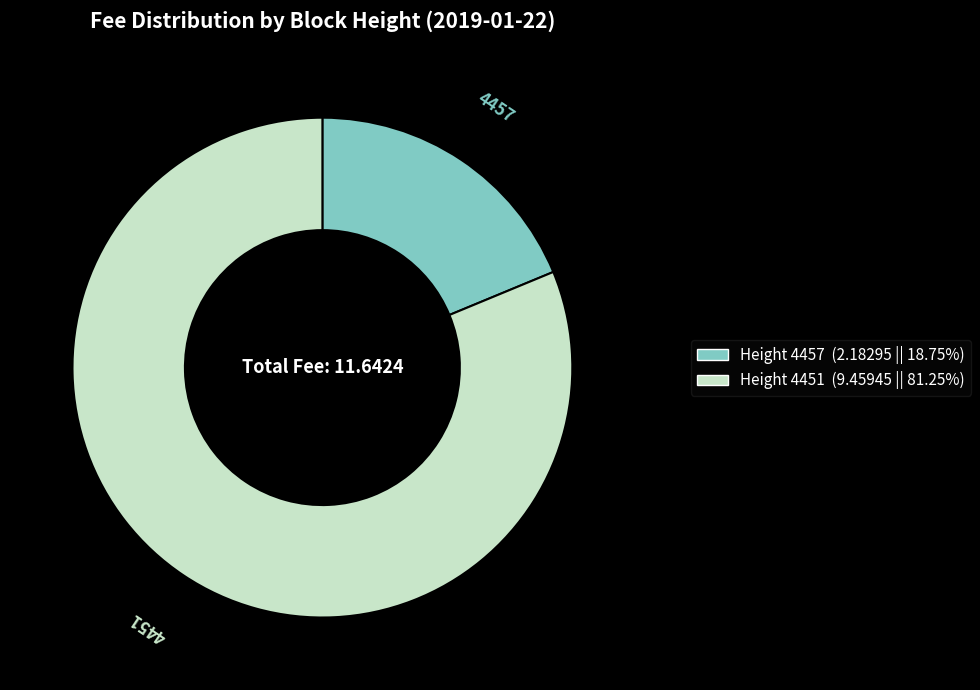

The 4451 slice represents 81% of the pie. True or false?

True